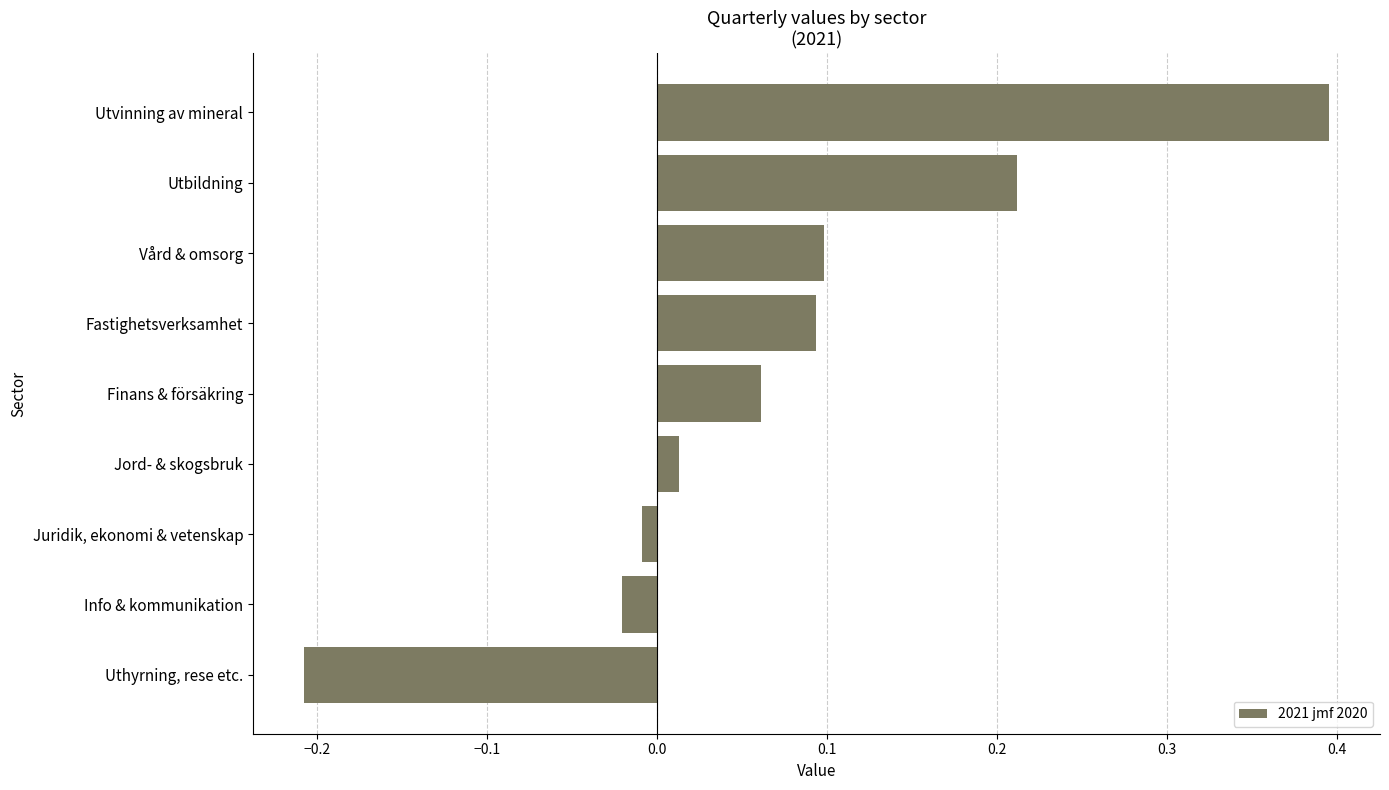

Which category has the lowest value across all series?

Uthyrning, rese etc.